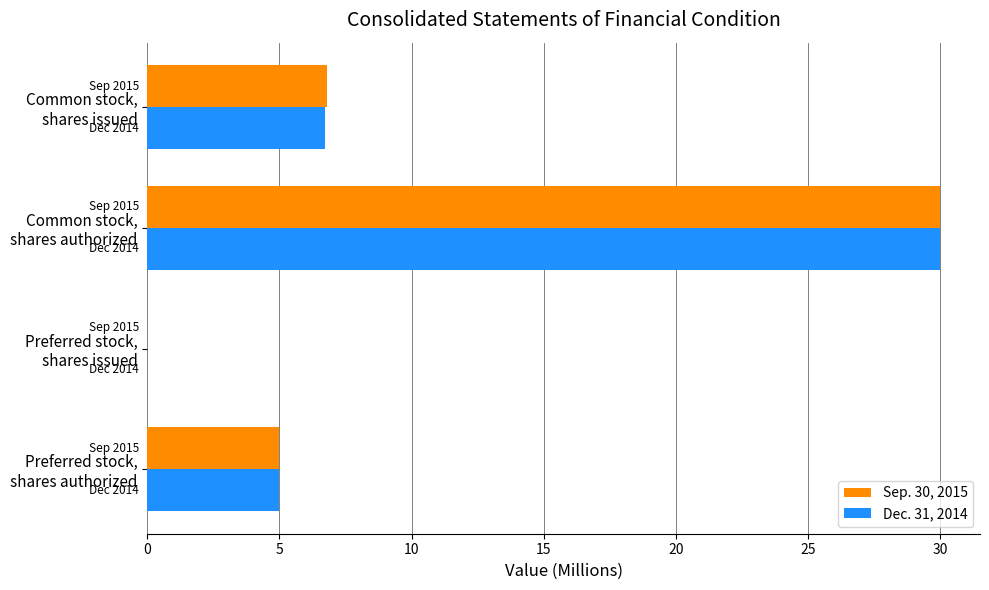

What is the sum of all Dec. 31, 2014 values?

41.7